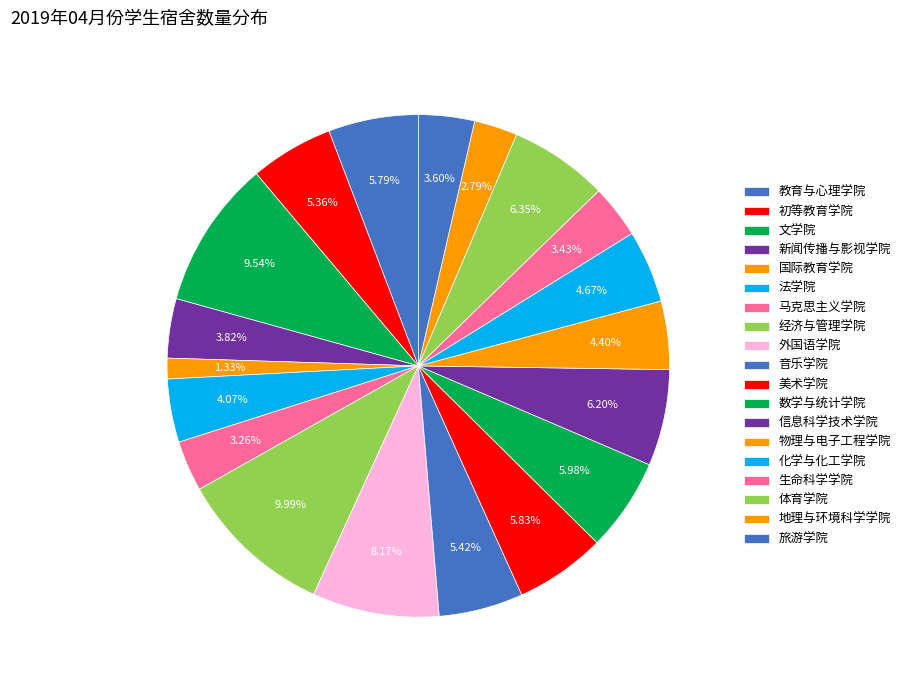

Count the number of slices in the pie.

19